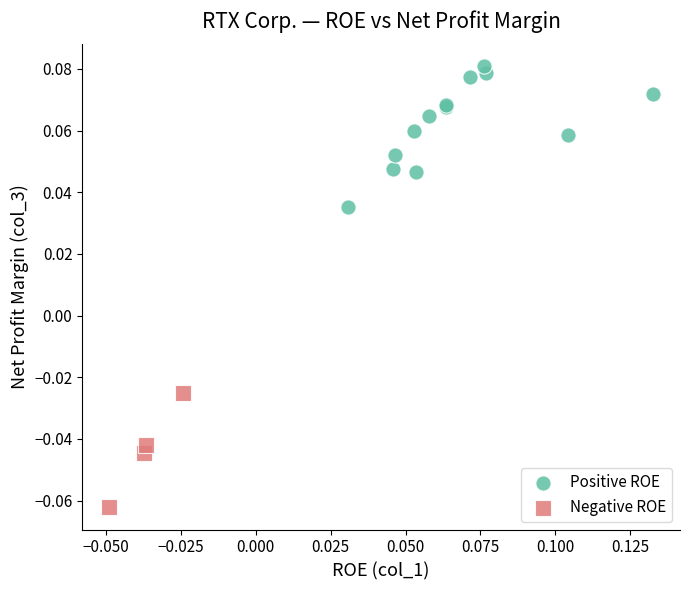

Which series contains the highest Y value?

Positive ROE